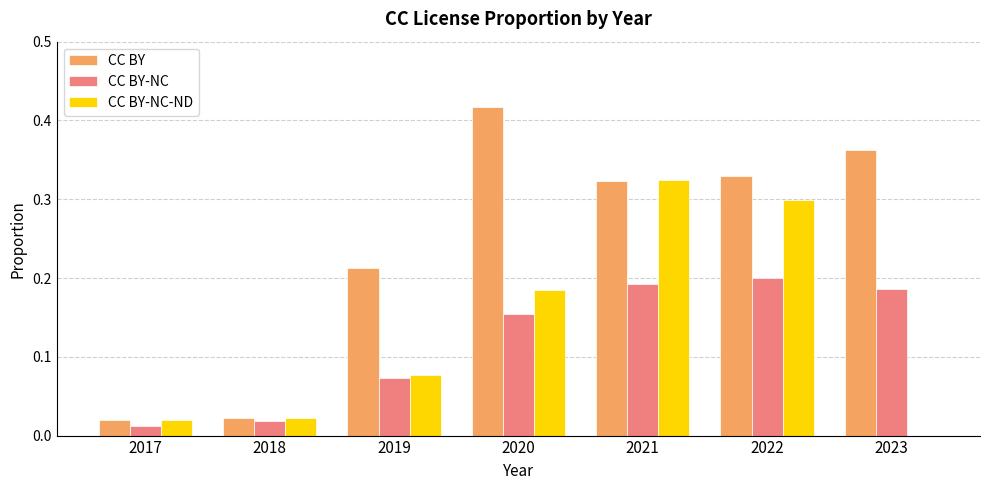

Which category has the highest value across all series?

2020